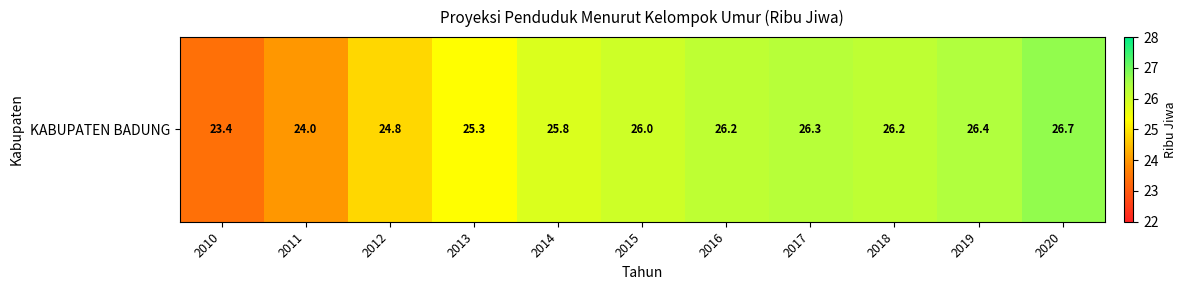

What is the difference between the values at 2010 and 2013?

1.9